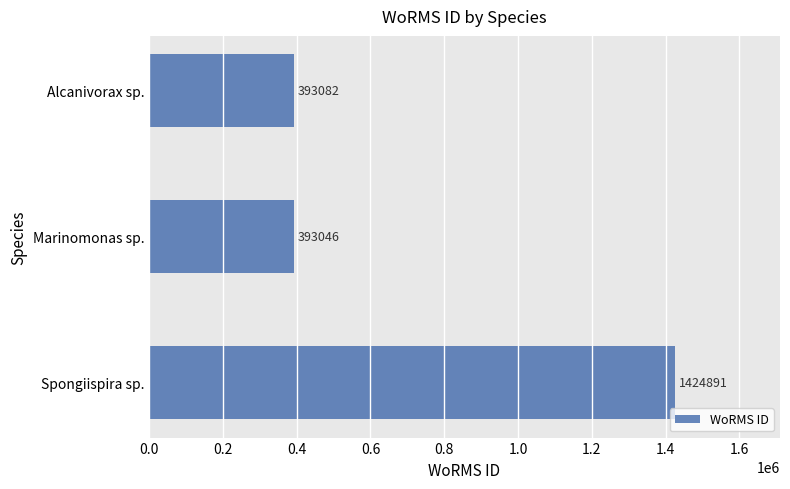

True or false: the data shows 1424891 at Spongiispira sp..

True